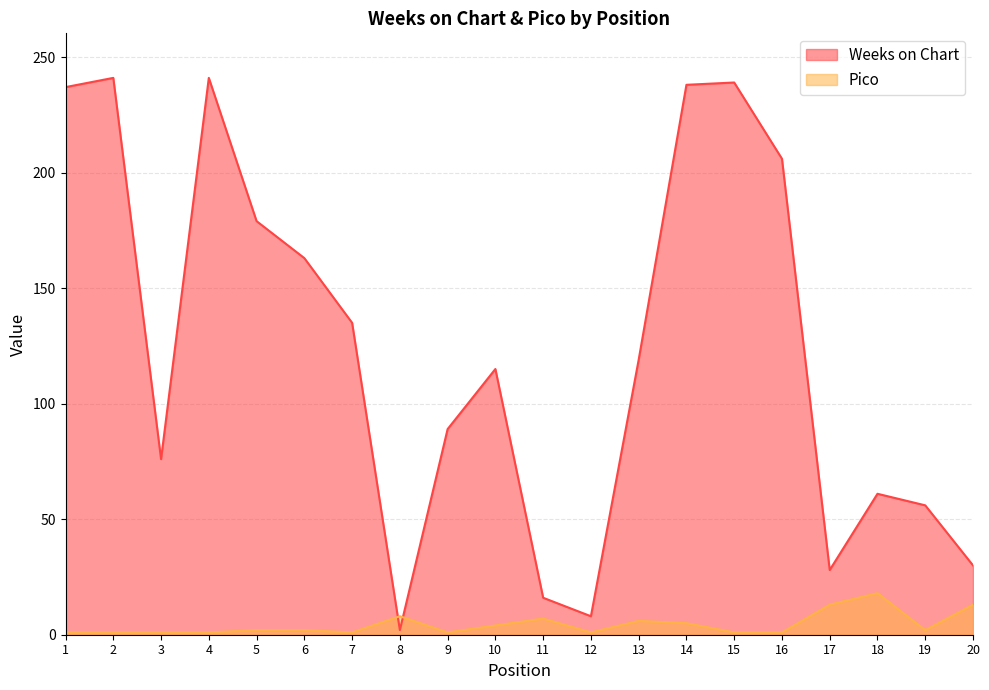

Which series changed the most between 15 and 17?

Weeks on Chart